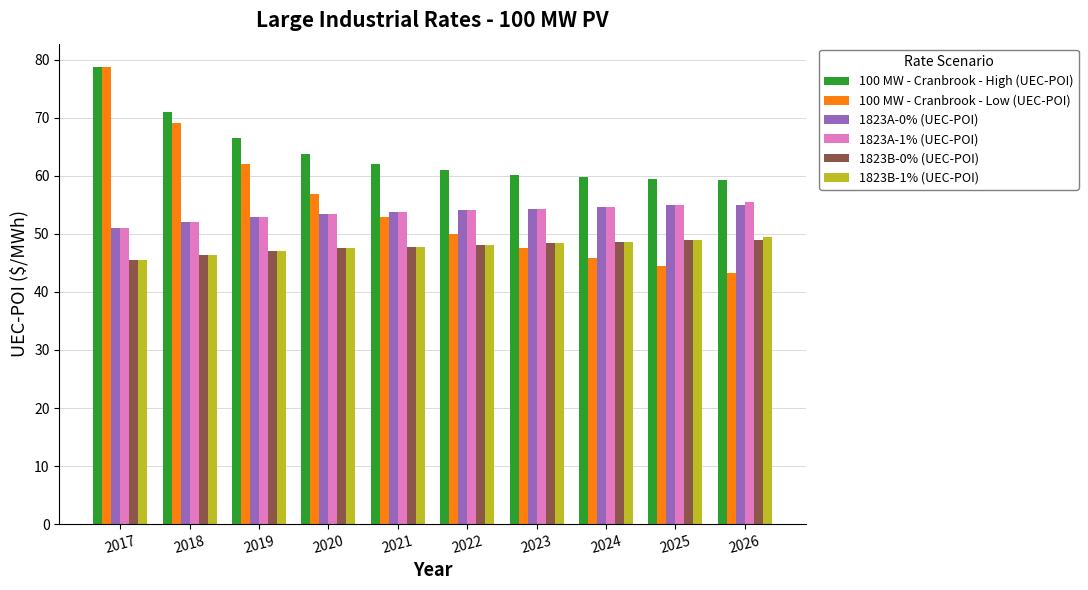

The 100 MW - Cranbrook - High (UEC-POI) series shows 60.9 at 2022. True or false?

True